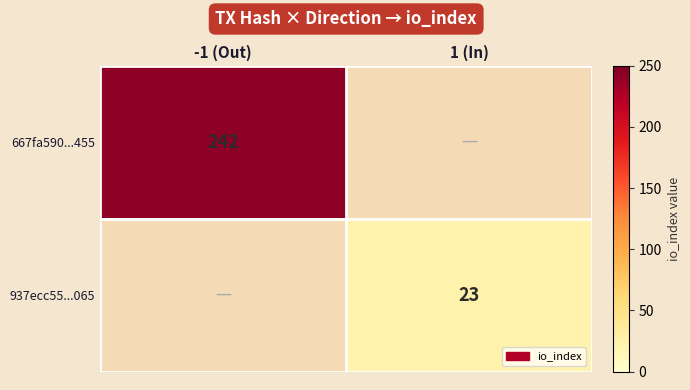

True or false: 937ecc55...065 has a value of 15 at 1 (In).

False